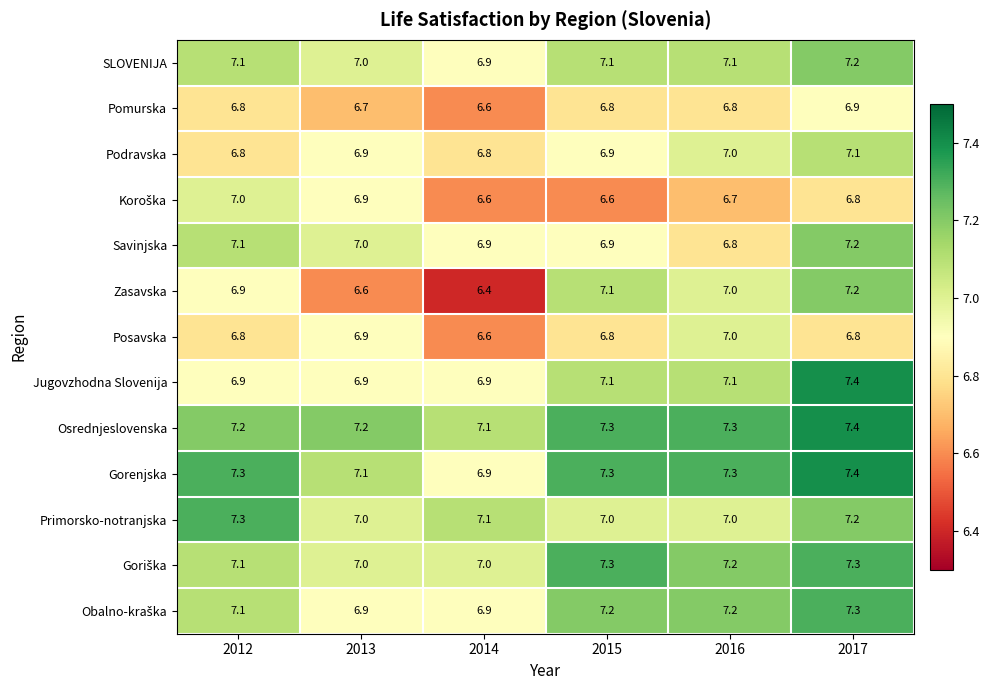

What is the sum of all Pomurska values?

40.6